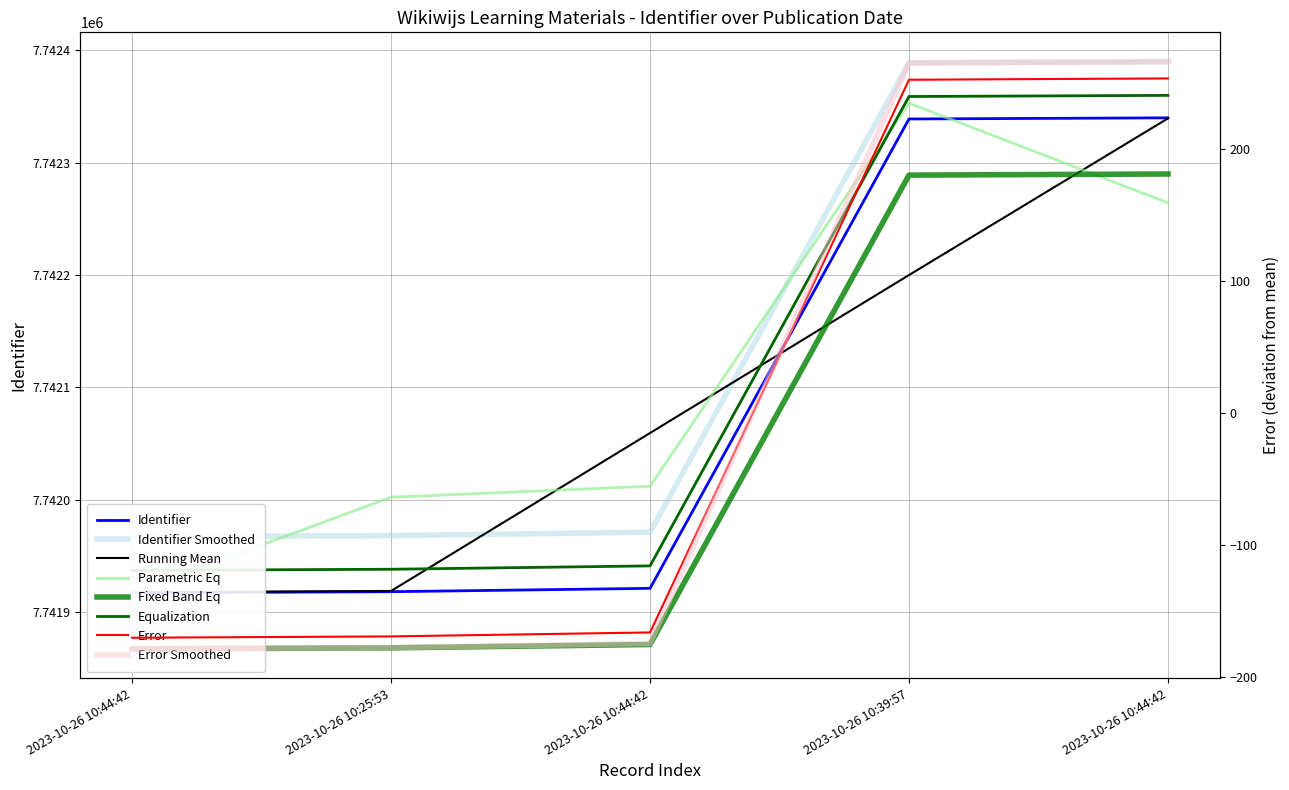

Reading left to right, transcribe all the data shown in this chart.

7741917	7741918	7741921	7742339	7742340